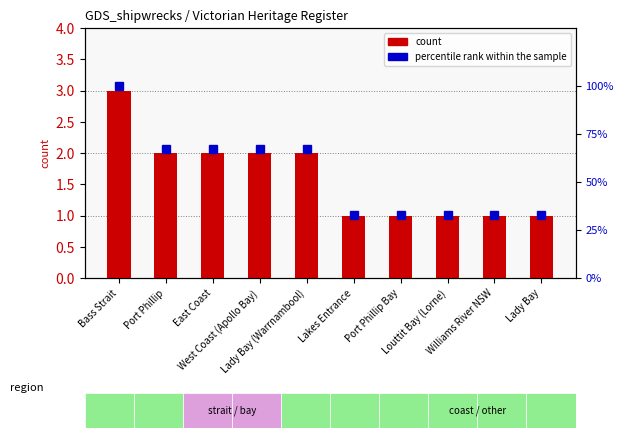

Rank the categories by value from lowest to highest.

Lakes Entrance, Port Phillip Bay, Louttit Bay (Lorne), Williams River NSW, Lady Bay, Port Phillip, East Coast, West Coast (Apollo Bay), Lady Bay (Warrnambool), Bass Strait